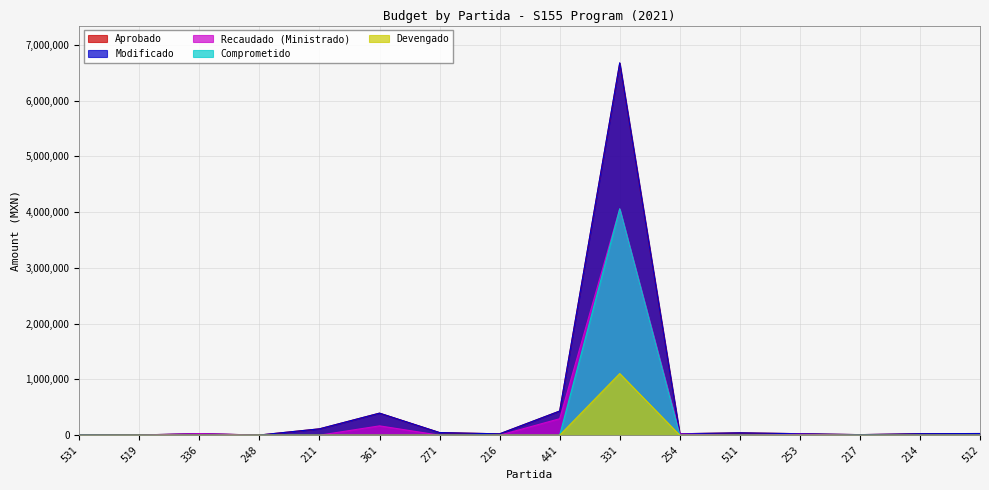

What is the difference between the Aprobado values at 211 and 214?

87000.0